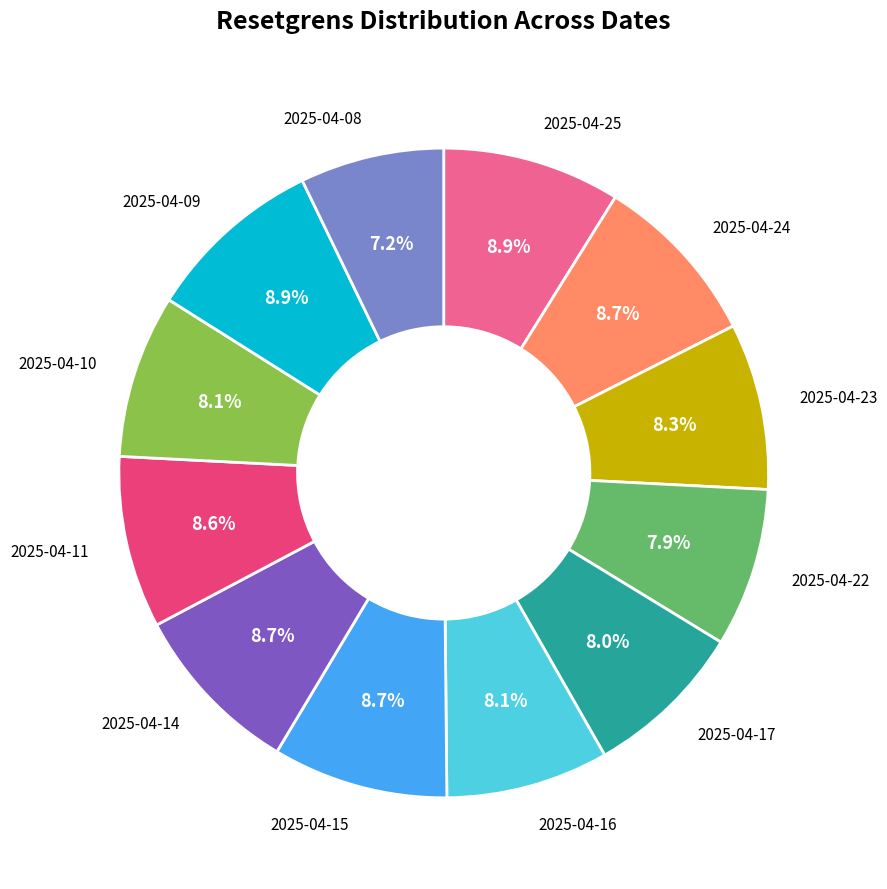

Is there a majority slice in this chart?

No